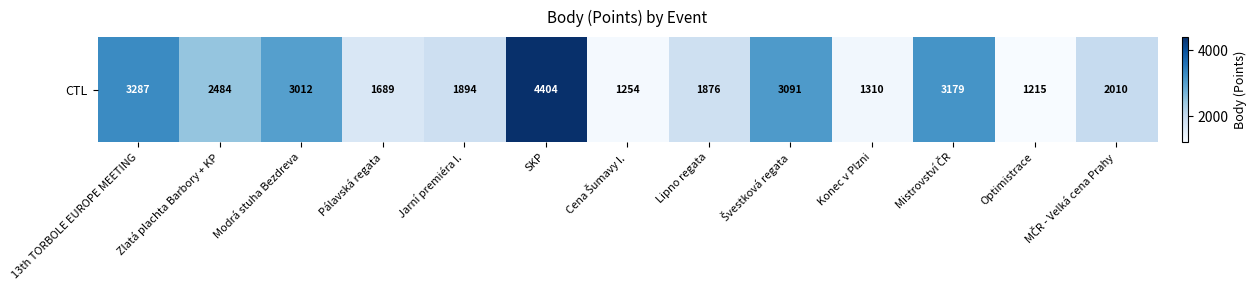

What is the difference between the maximum and second lowest values?

3150